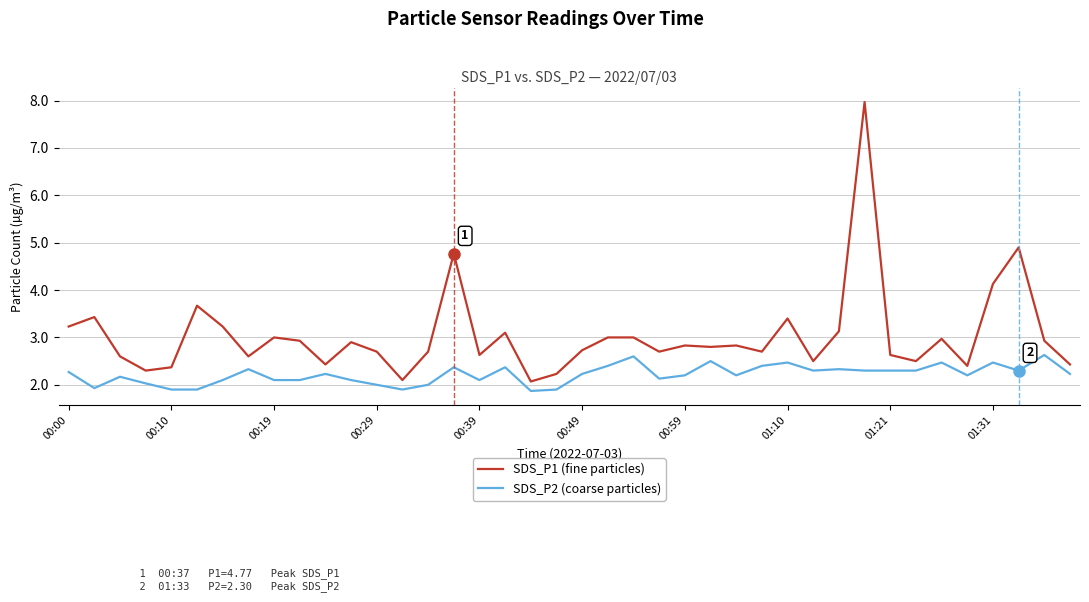

What is the difference between the maximum and minimum values in the SDS_P2 (coarse particles) series?

0.8